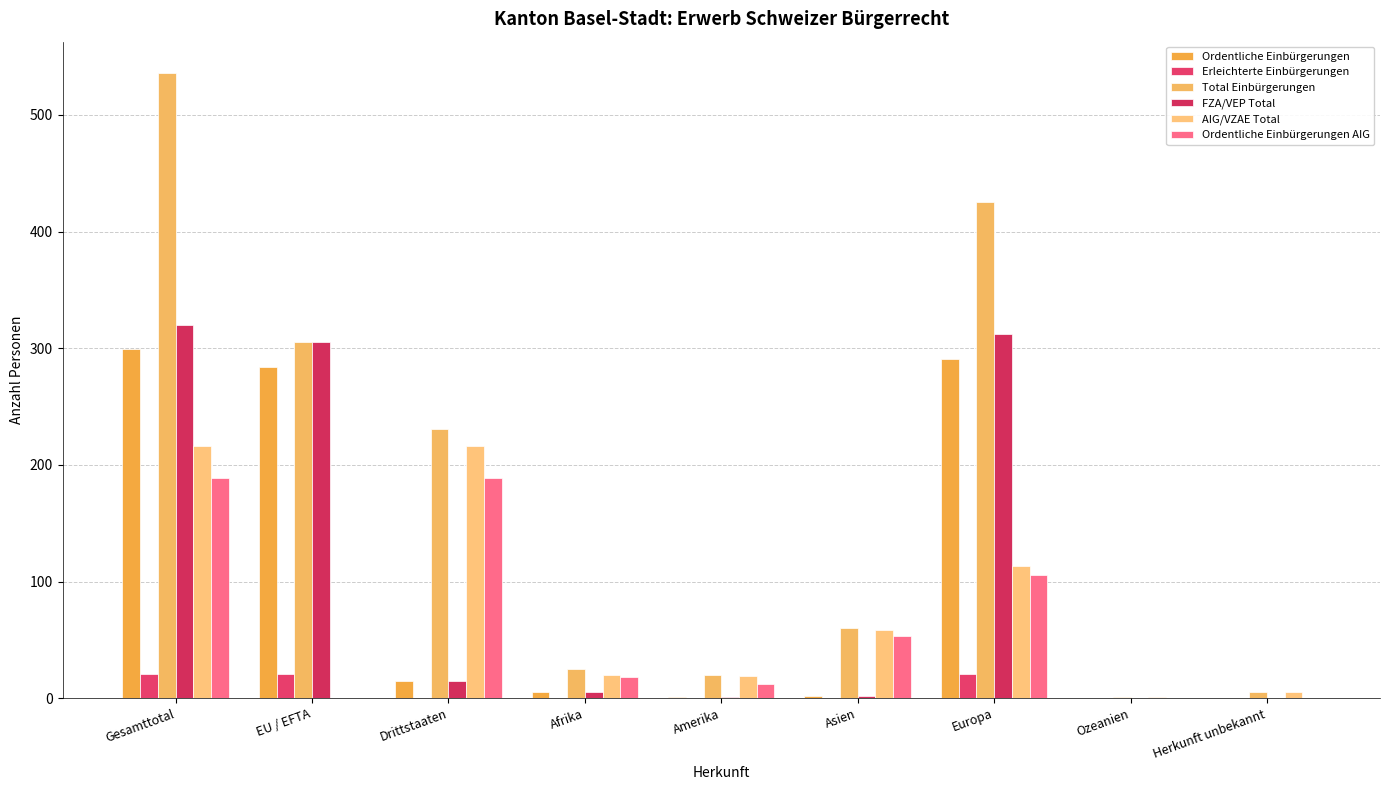

Rank the series by their maximum value, from highest to lowest.

Total Einbürgerungen, FZA/VEP Total, Ordentliche Einbürgerungen, AIG/VZAE Total, Ordentliche Einbürgerungen AIG, Erleichterte Einbürgerungen